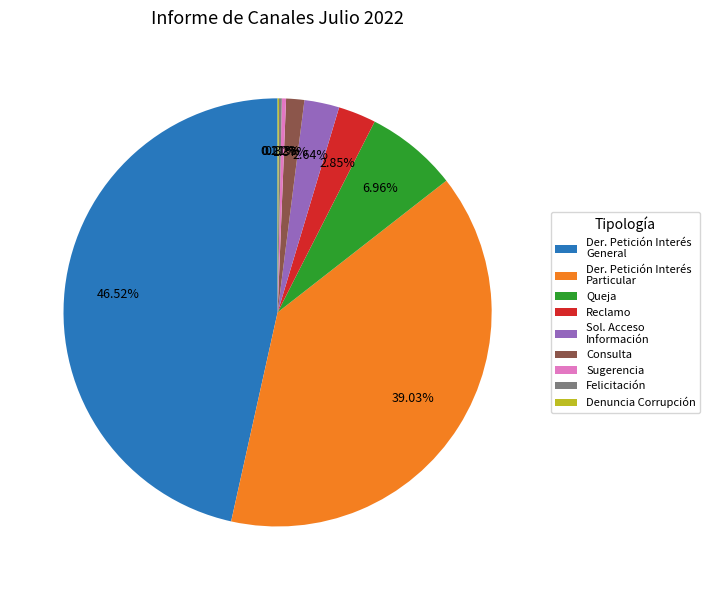

Is there any slice that represents more than half of the pie?

No